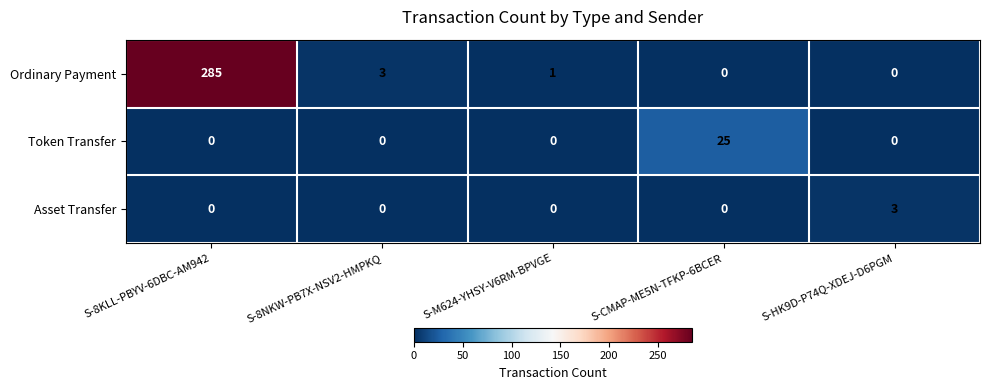

Reading left to right, extract all data points from this chart.

Ordinary Payment: 285	3	1	0	0
Token Transfer: 0	0	0	25	0
Asset Transfer: 0	0	0	0	3